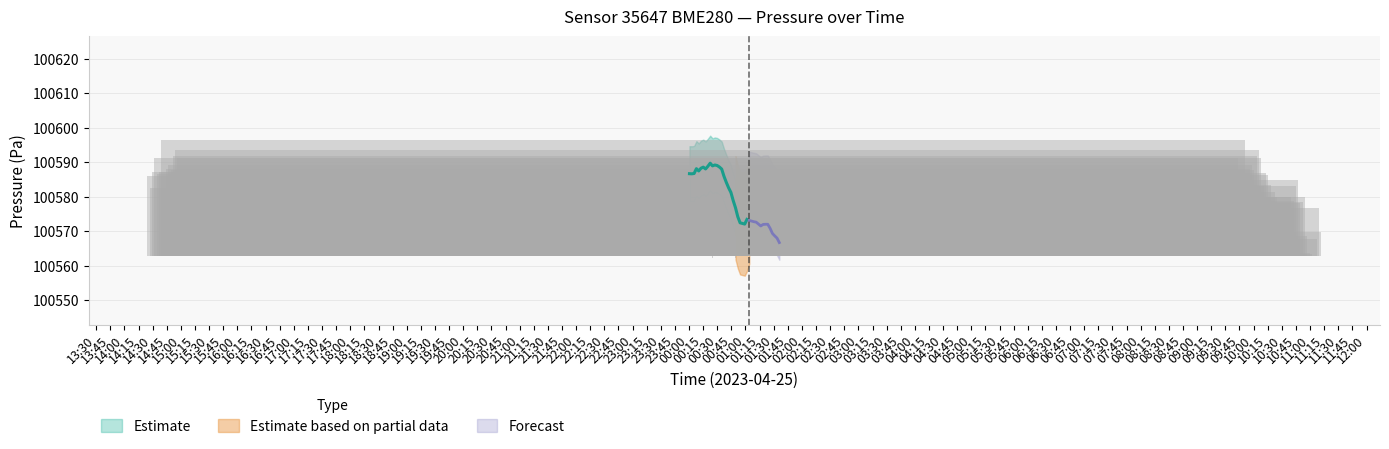

Which label corresponds to the largest value in the chart?

00:15